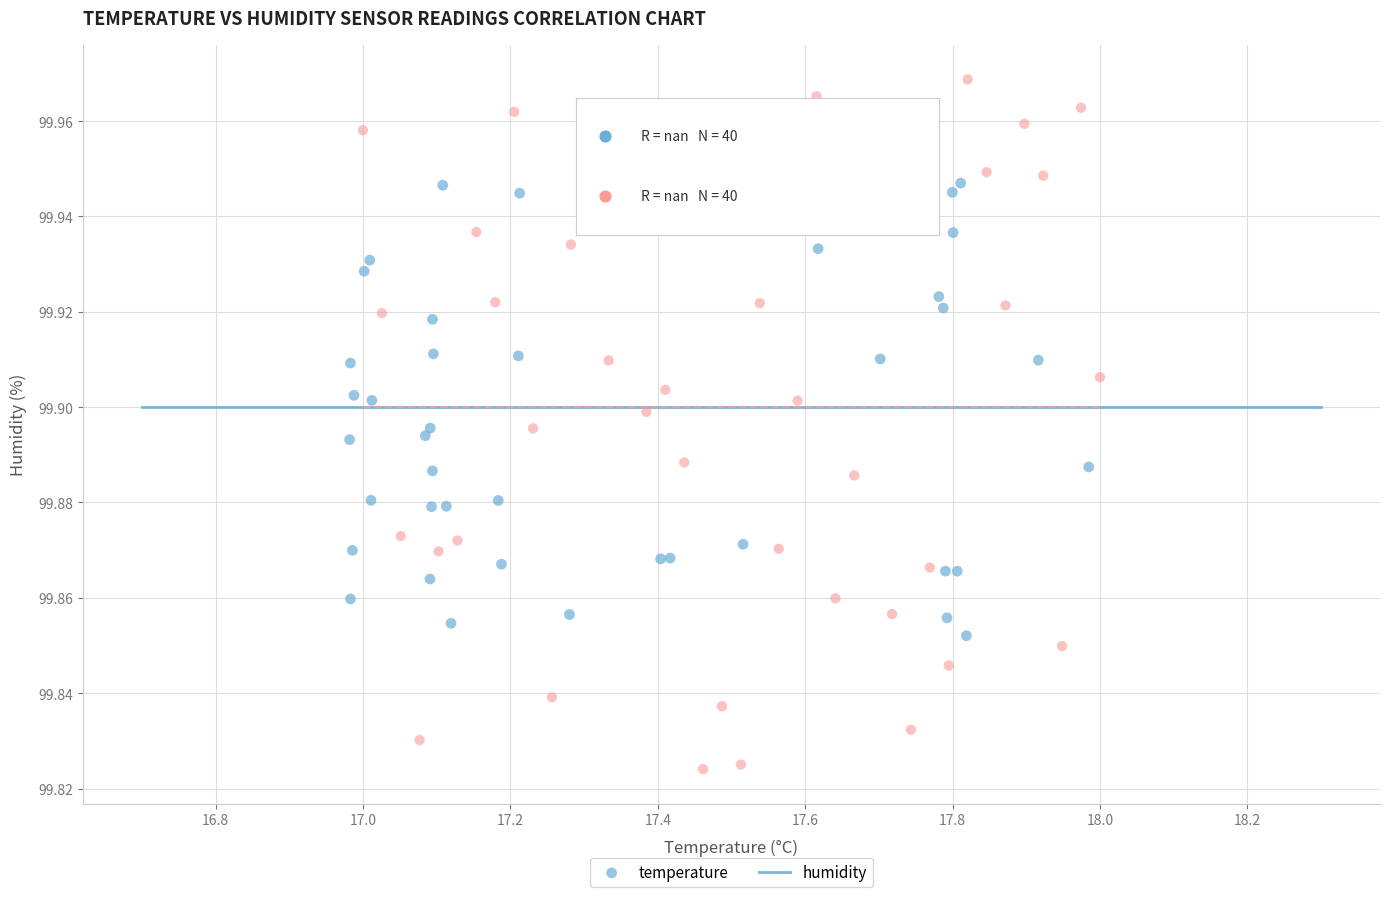

What are all the series names shown in the legend?

temperature, humidity